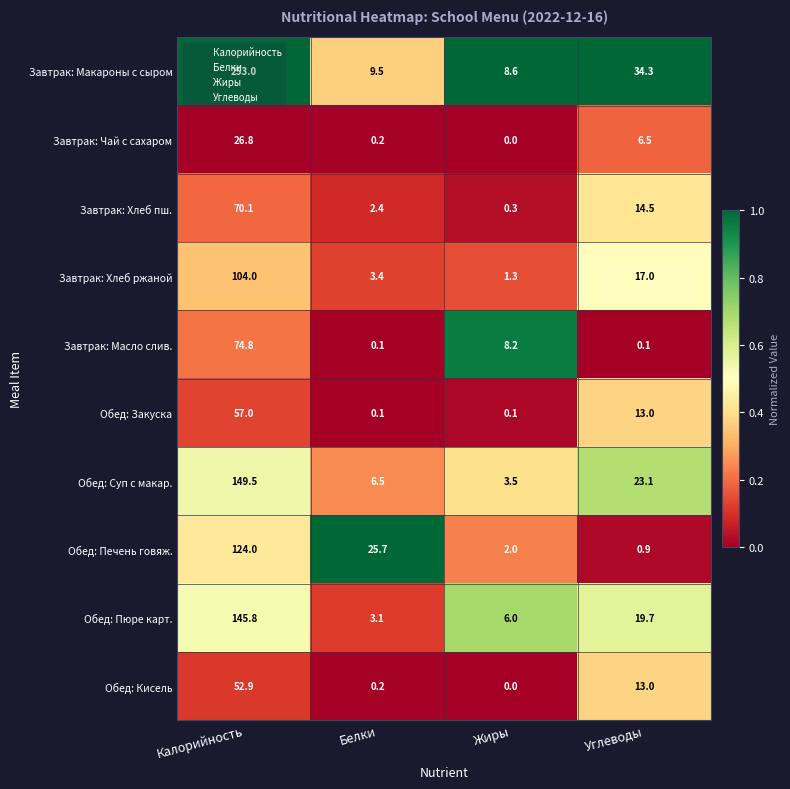

At which label is Завтрак: Хлеб ржаной closest to 52?

Углеводы